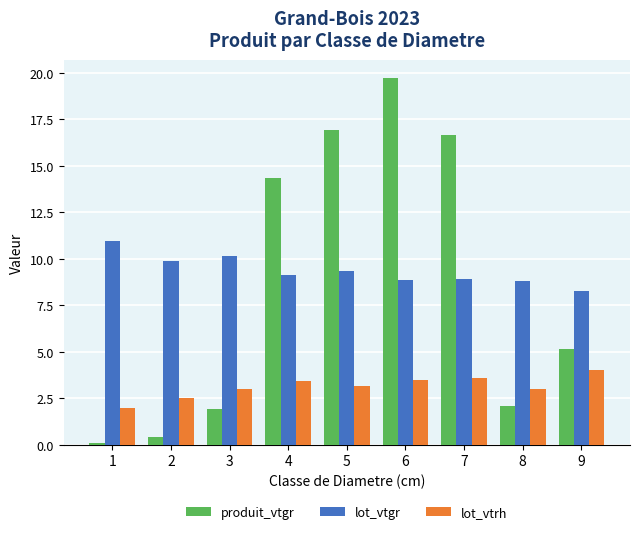

True or false: lot_vtrh has a value of 3.0 at 8.

True